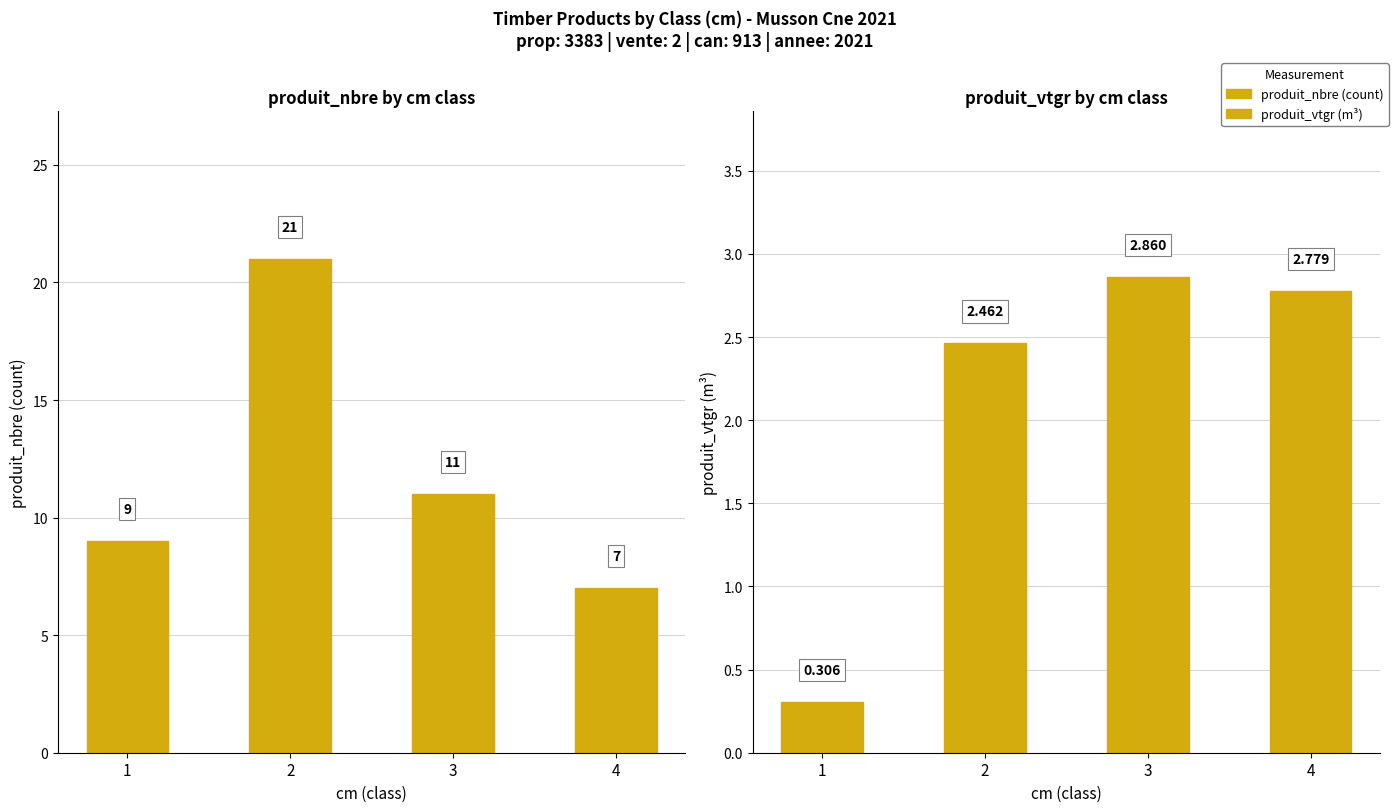

What is the sum of the produit_vtgr values at 1 and 3?

3.2